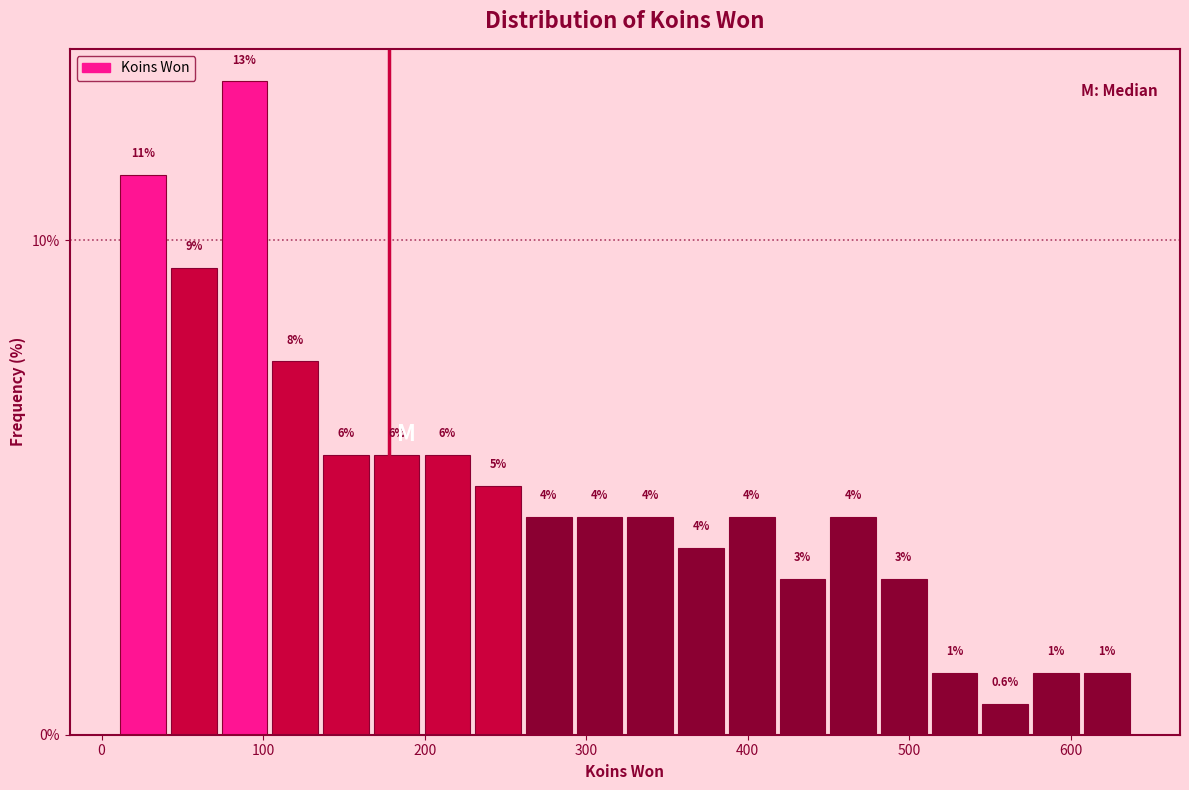

Around what value on the x-axis is the tallest bar? Give the approximate position of its centre, as read against the axis.

90